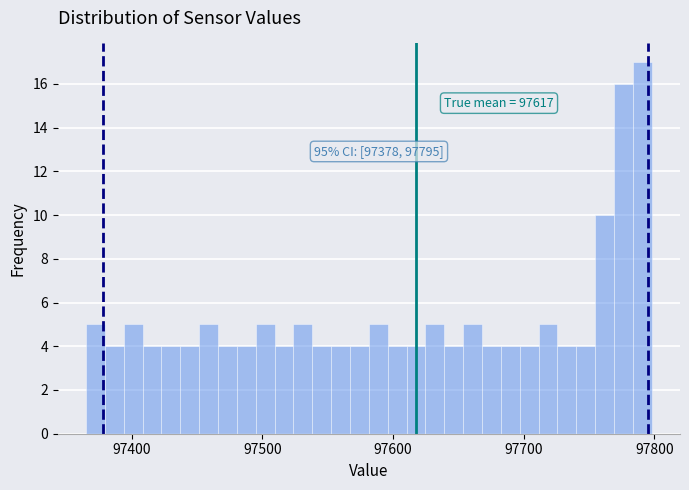

Read against the x-axis, roughly where is the centre of the tallest bar?

97790